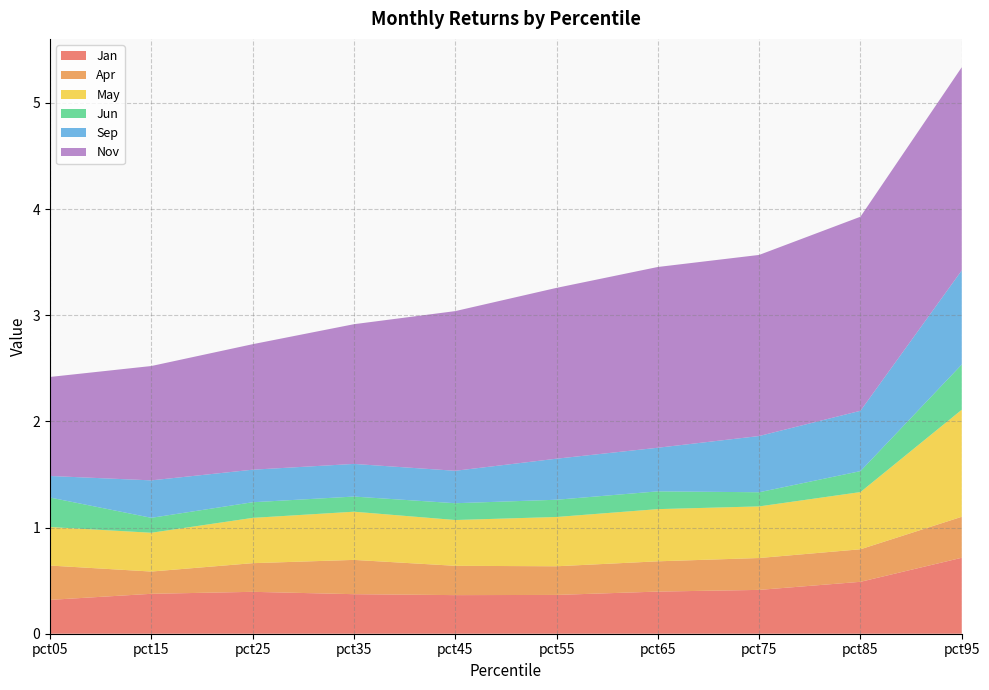

Reading left to right, transcribe all the data shown in this chart.

Jan: pct05=0.3	pct15=0.4	pct25=0.4	pct35=0.4	pct45=0.4	pct55=0.4	pct65=0.4	pct75=0.4	pct85=0.5	pct95=0.7
Apr: pct05=0.3	pct15=0.2	pct25=0.3	pct35=0.3	pct45=0.3	pct55=0.3	pct65=0.3	pct75=0.3	pct85=0.3	pct95=0.4
May: pct05=0.4	pct15=0.4	pct25=0.4	pct35=0.5	pct45=0.4	pct55=0.5	pct65=0.5	pct75=0.5	pct85=0.5	pct95=1.0
Jun: pct05=0.3	pct15=0.1	pct25=0.1	pct35=0.1	pct45=0.2	pct55=0.2	pct65=0.2	pct75=0.1	pct85=0.2	pct95=0.4
Sep: pct05=0.2	pct15=0.4	pct25=0.3	pct35=0.3	pct45=0.3	pct55=0.4	pct65=0.4	pct75=0.5	pct85=0.6	pct95=0.9
Nov: pct05=0.9	pct15=1.1	pct25=1.2	pct35=1.3	pct45=1.5	pct55=1.6	pct65=1.7	pct75=1.7	pct85=1.8	pct95=1.9